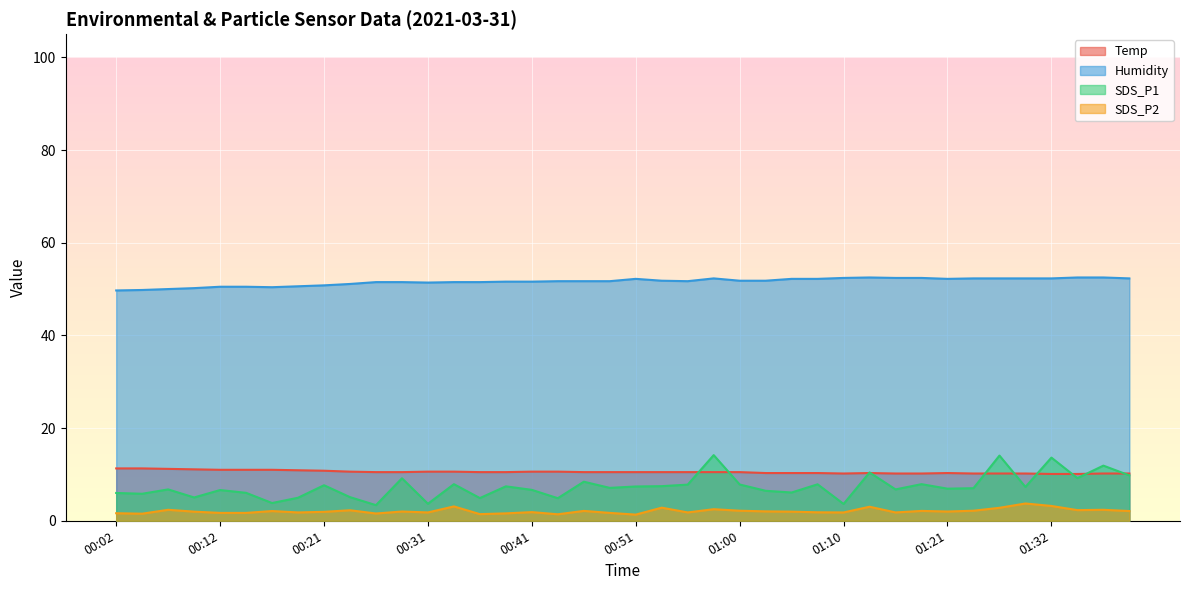

What is the total value across all series at 00:21?

71.2